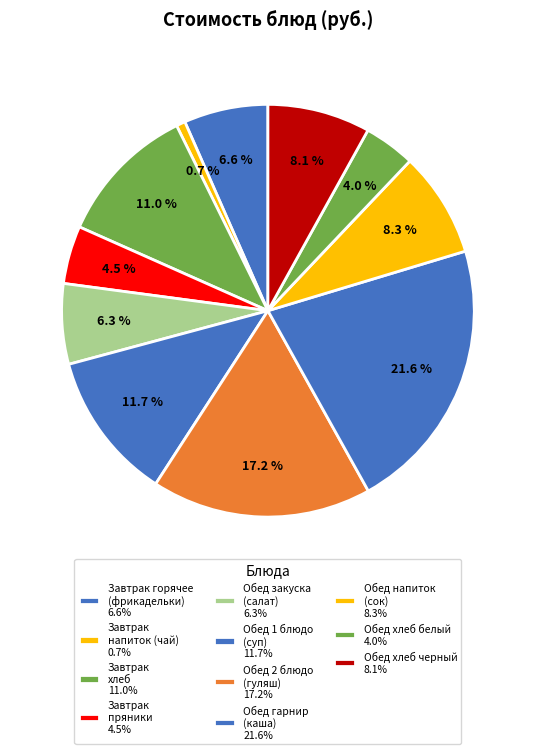

How many segments does this pie chart have?

11